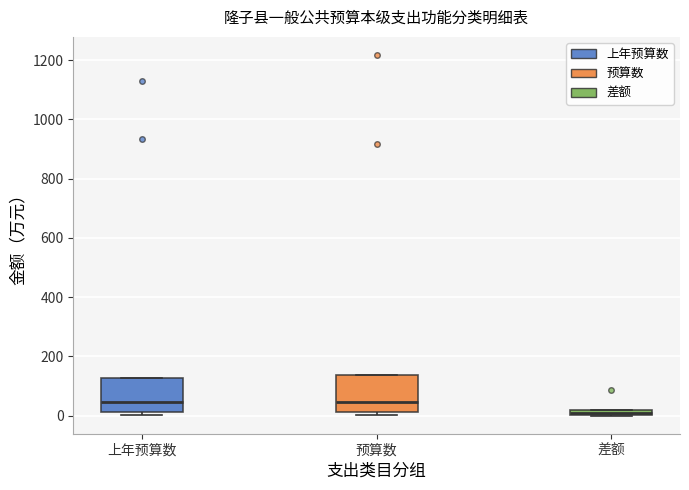

Which box has the lowest median line?

差额